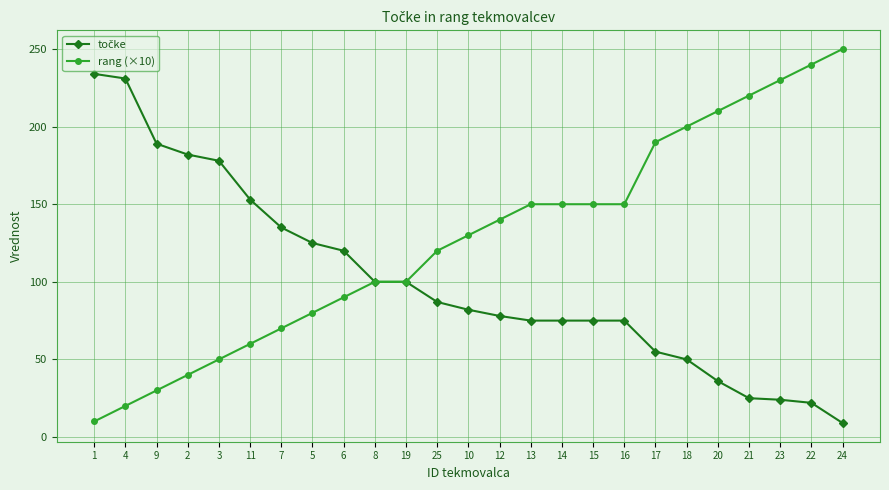

What position from the right is 22?

2